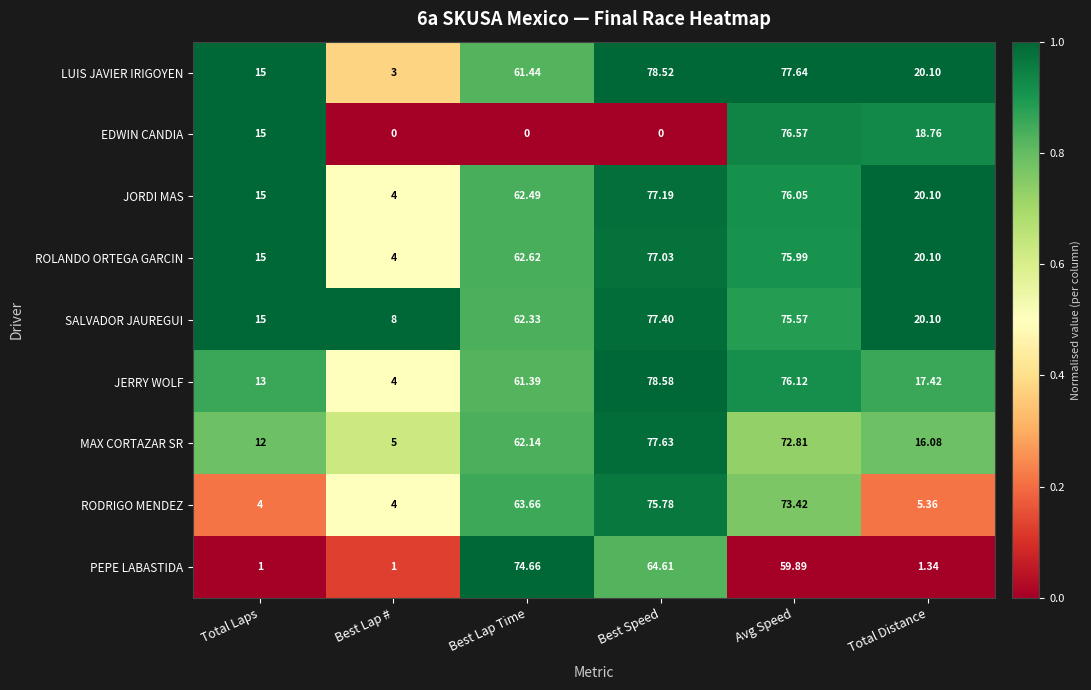

Which series changed the most between Best Lap # and Avg Speed?

EDWIN CANDIA